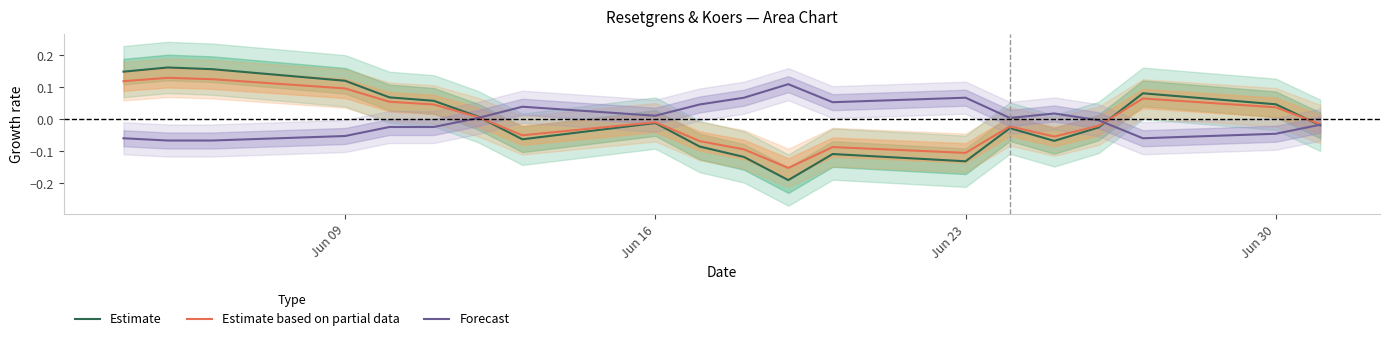

Does the chart display data point markers on the line(s)?

No